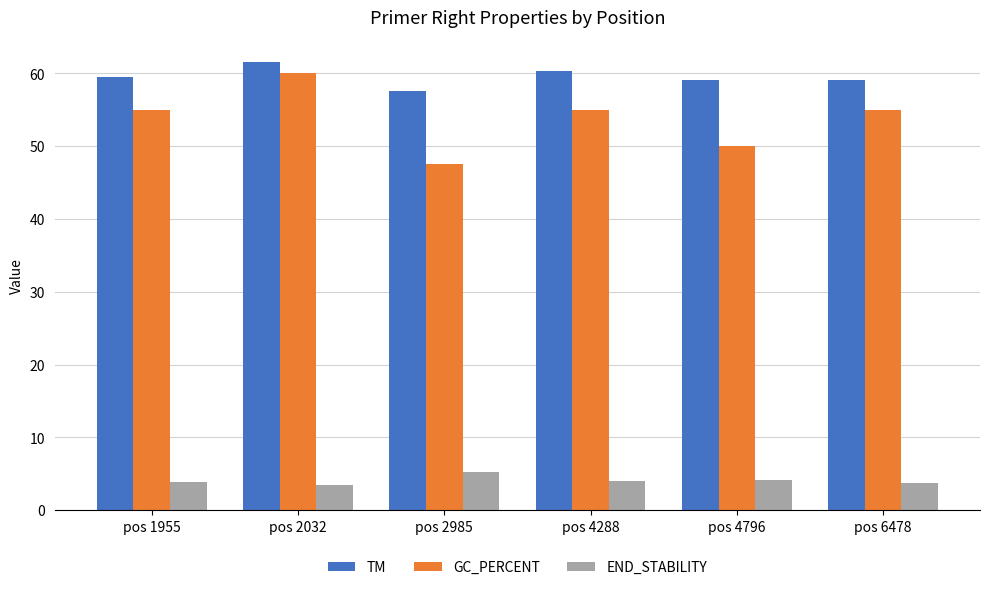

Read the GC_PERCENT value at pos 2985.

47.6